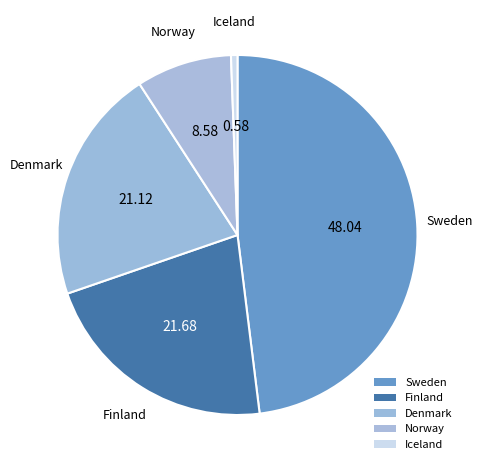

Count the number of slices in the pie.

5